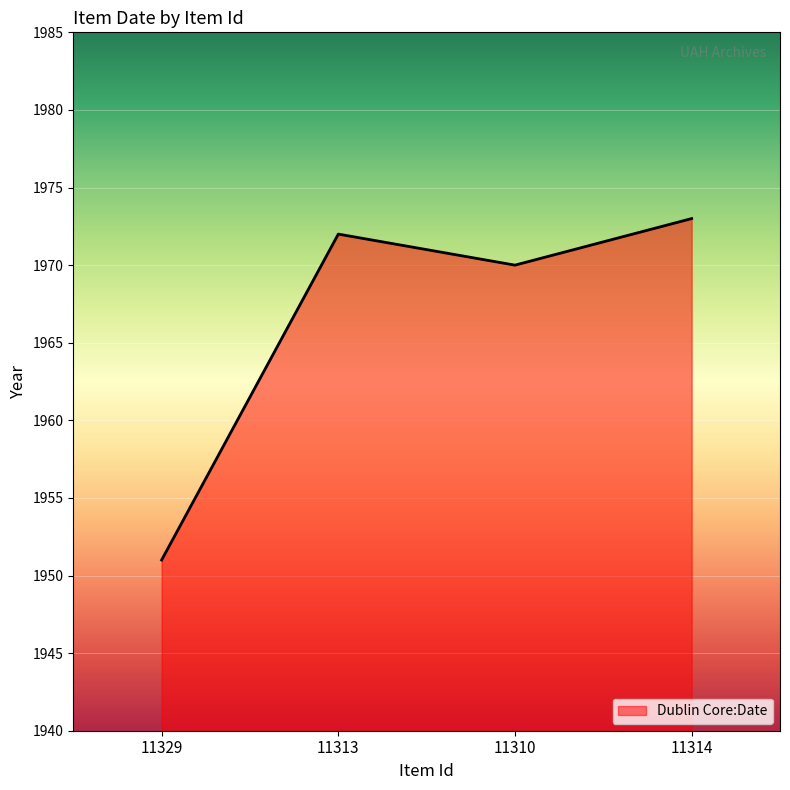

What is the change in value from 11329 to 11314?

+22